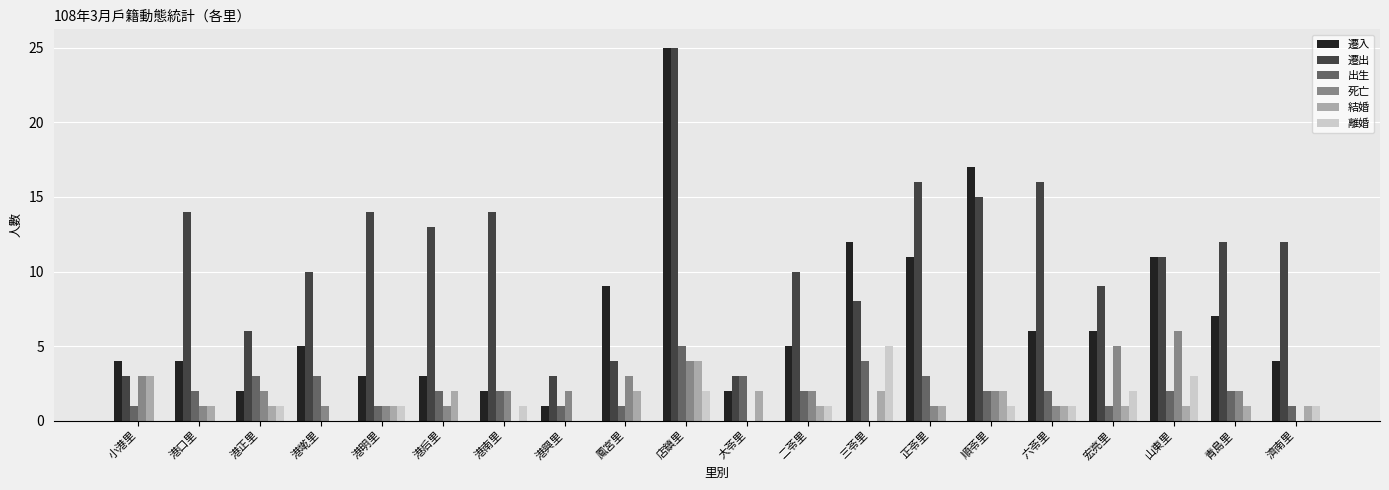

Which category has the highest value in the 死亡 series?

山東里